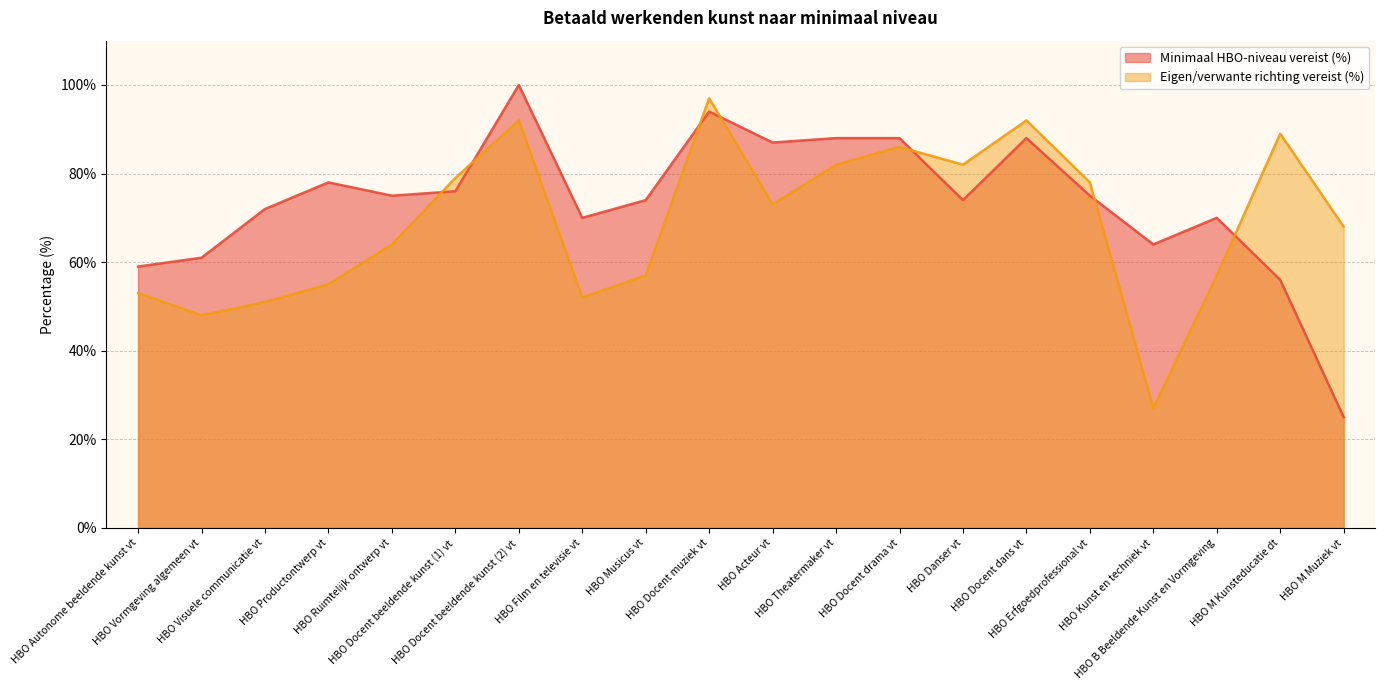

What are all the series names shown in the legend?

Minimaal HBO-niveau vereist (%), Eigen/verwante richting vereist (%)